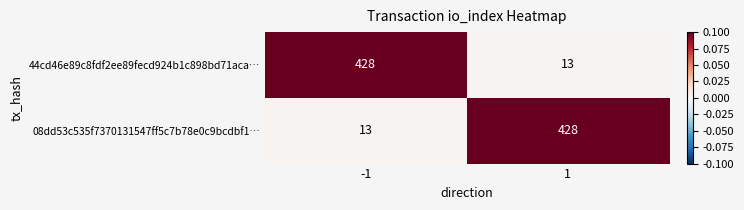

What is the approximate value of 08dd53c535f7370131547ff5c7b78e0c9bcdbf1… at -1, to the nearest 10?

10